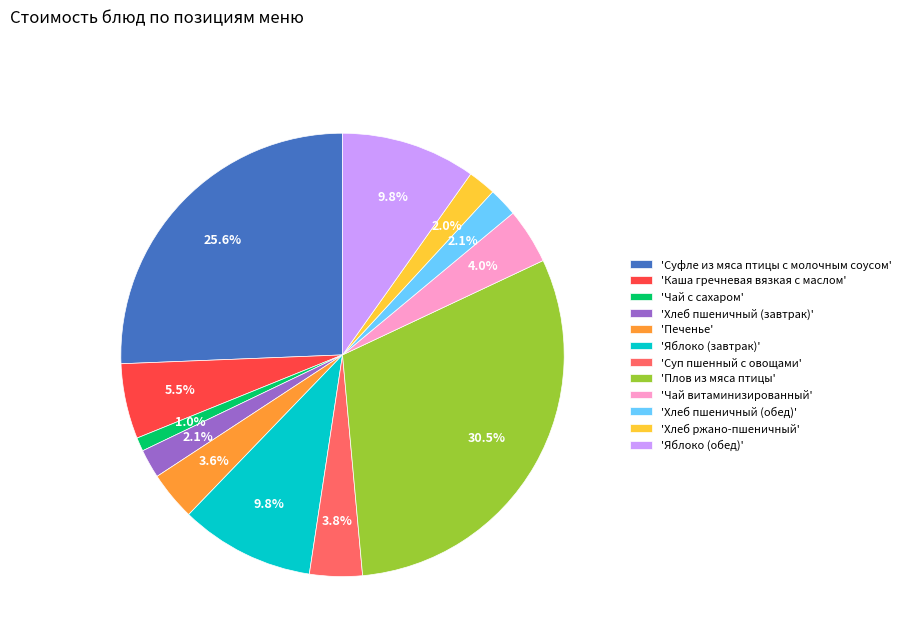

Between 'Суфле из мяса птицы с молочным соусом' and 'Плов из мяса птицы', which is larger?

'Плов из мяса птицы'